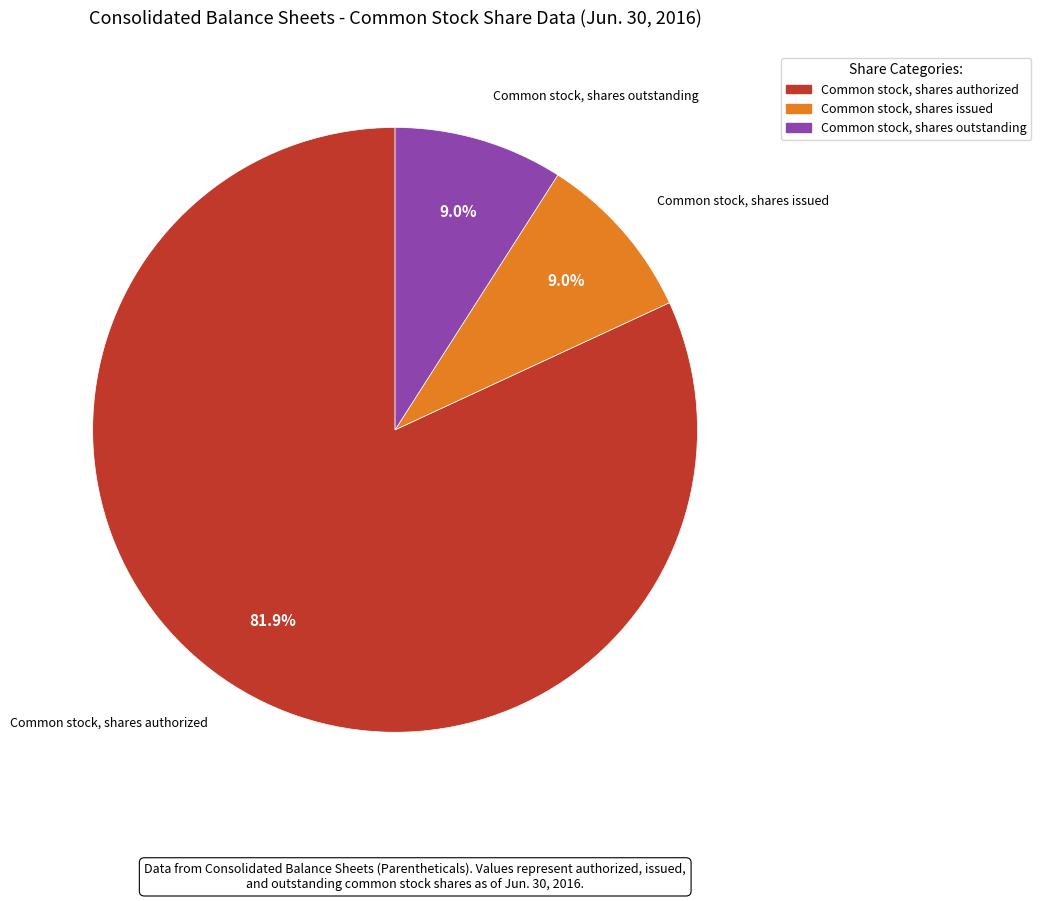

To the nearest percent, what percentage of the pie is Common stock, shares outstanding?

9%